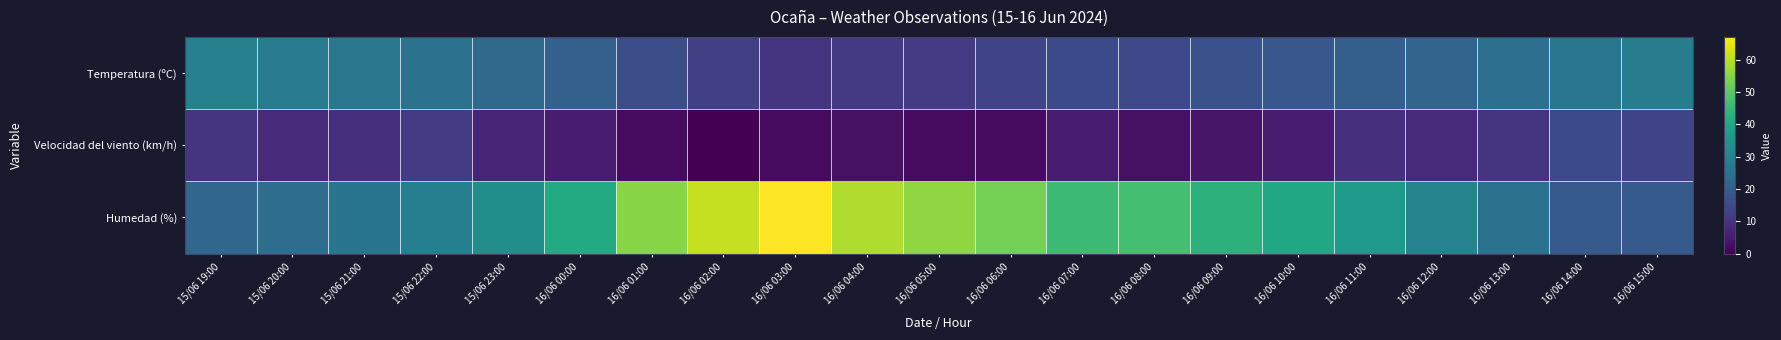

Which series changed the most between 16/06 12:00 and 16/06 15:00?

Humedad (%)